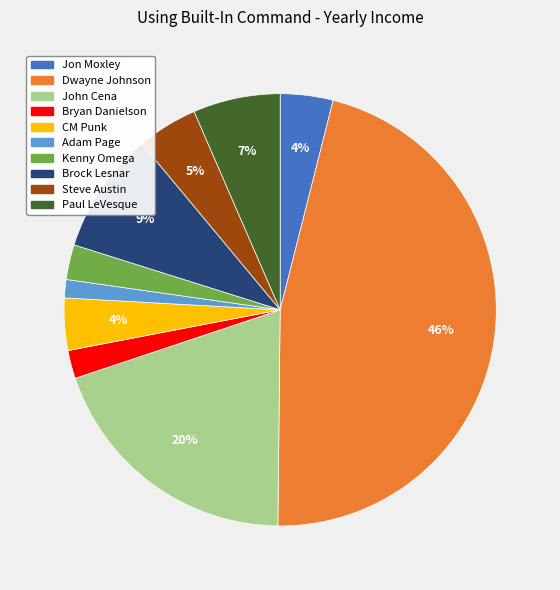

Is it true that Paul LeVesque is 7% of the pie?

True